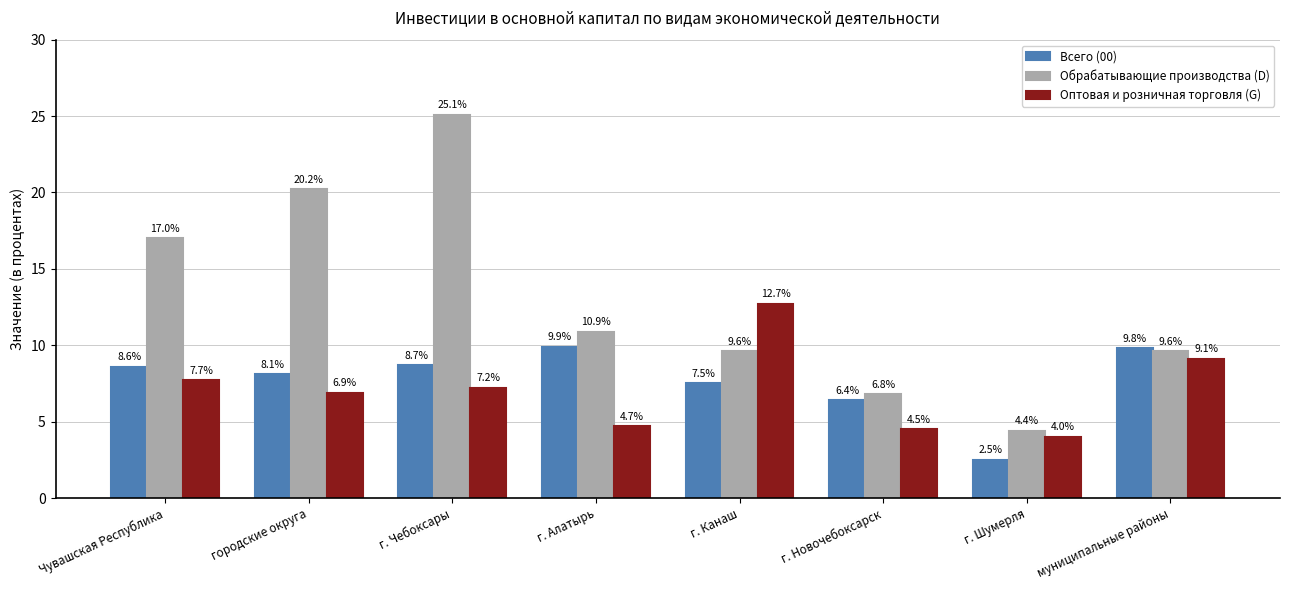

How many bars are there in total?

24